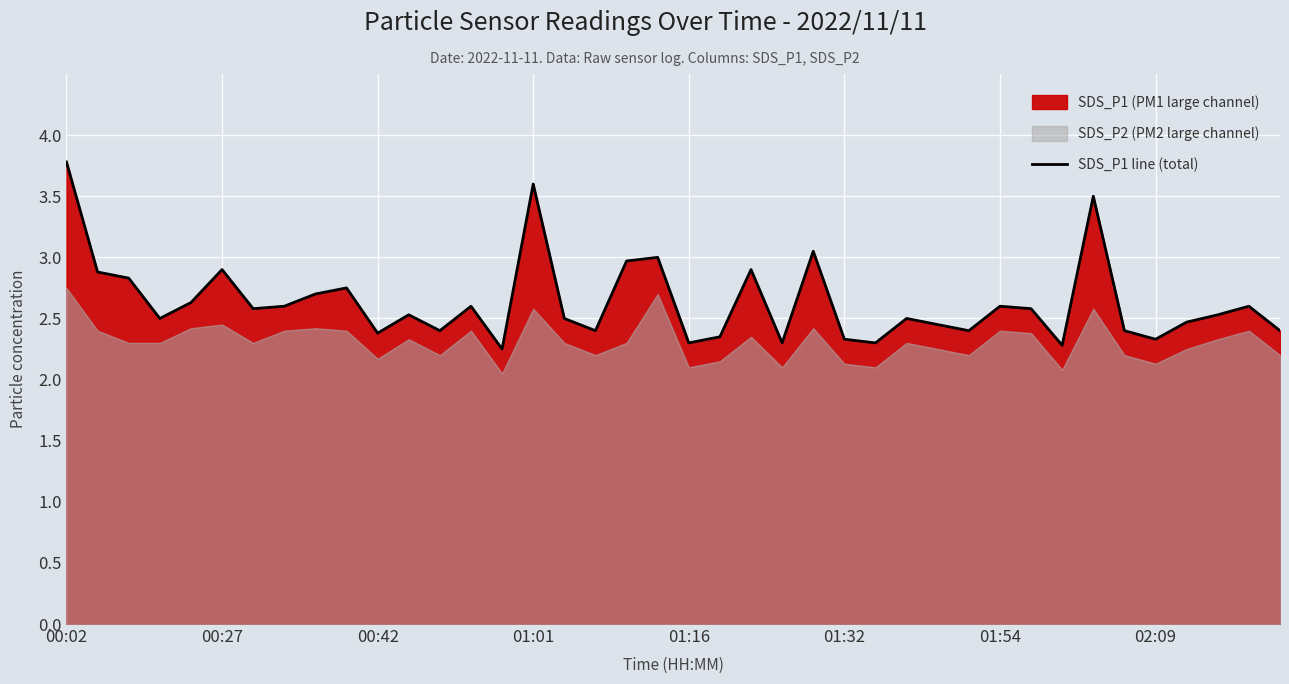

The value of SDS_P1 line (total) at 00:42 is 2.4. True or false?

True